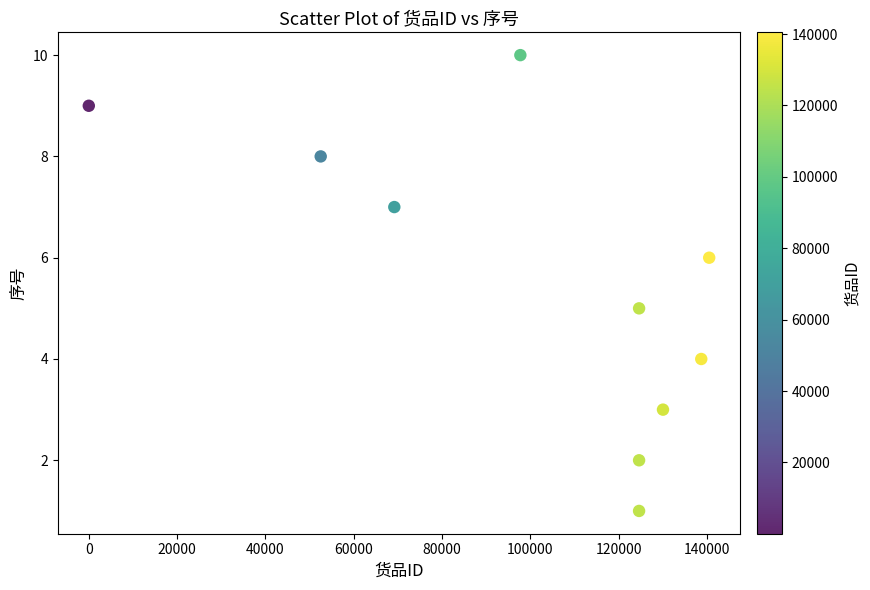

What is the range of Y values (max minus min)?

9